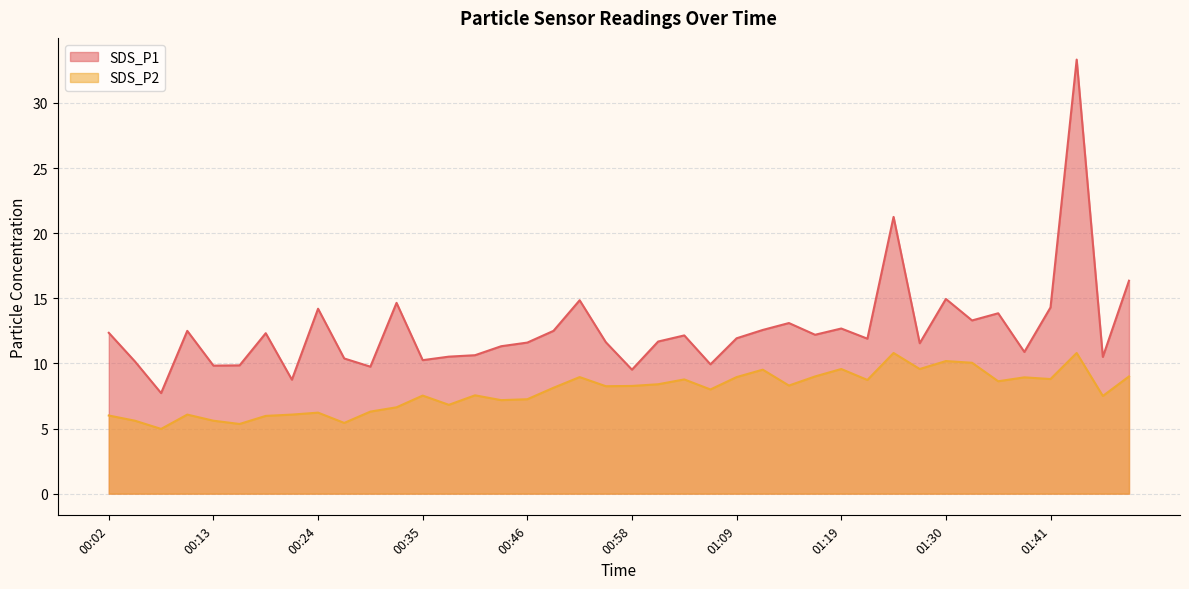

How many distinct data groups are displayed?

2